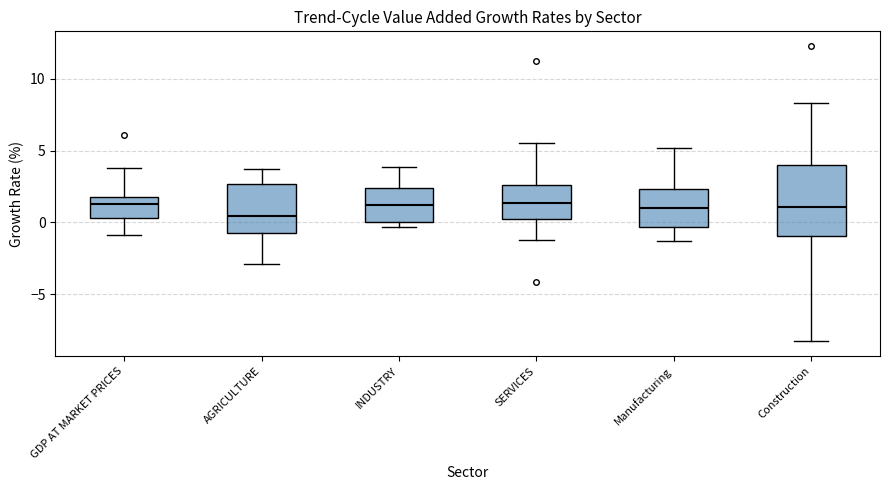

Which box has the lowest median line?

AGRICULTURE